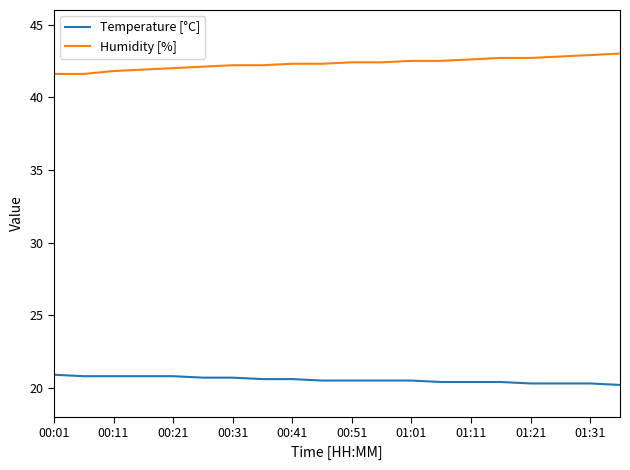

What is the difference between the maximum and minimum values in the Humidity [%] series?

1.4